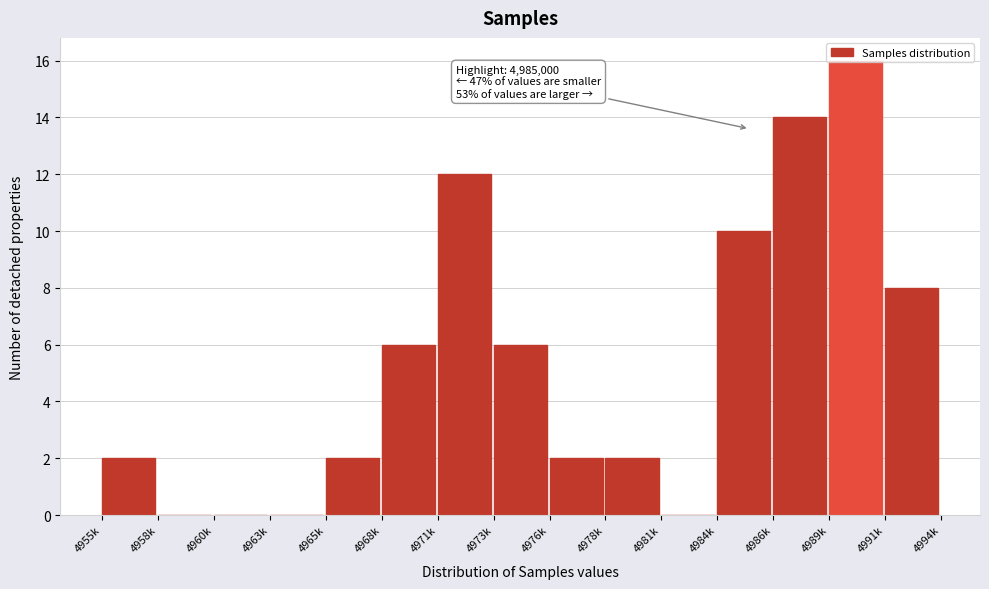

Which has a higher value, 4955k or 4973k?

4973k